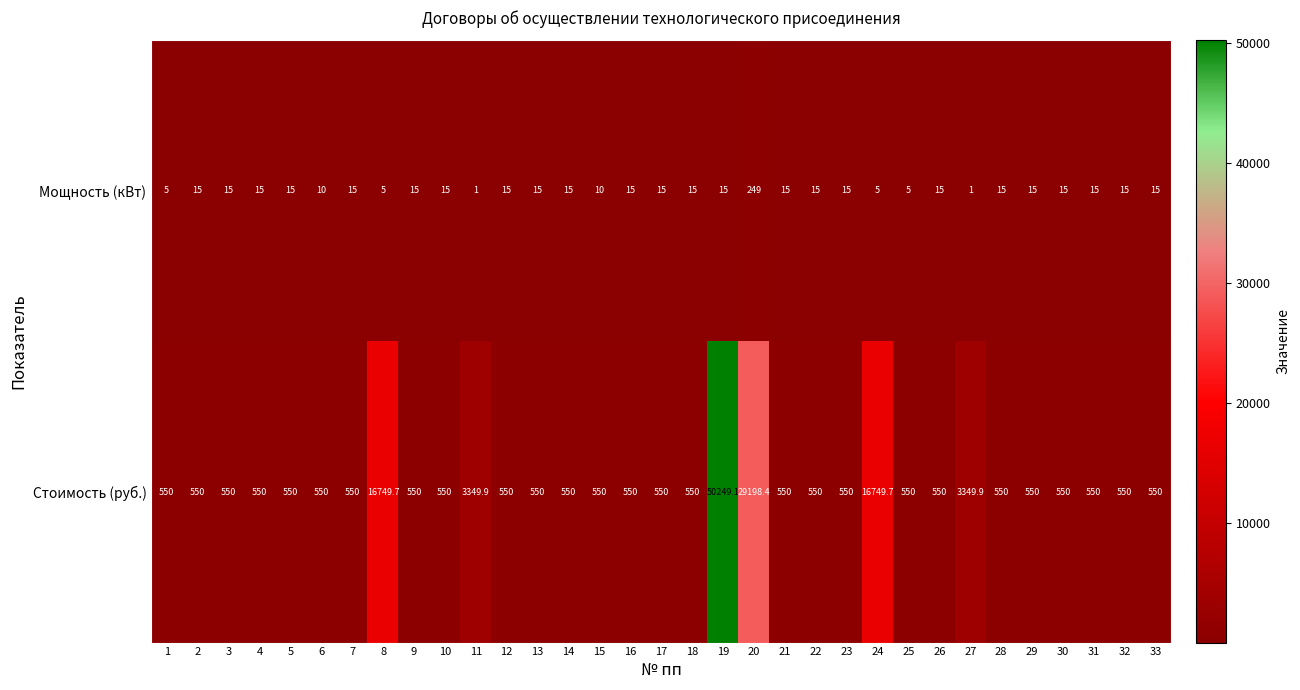

What is the difference between the highest and lowest values at 24?

16744.7